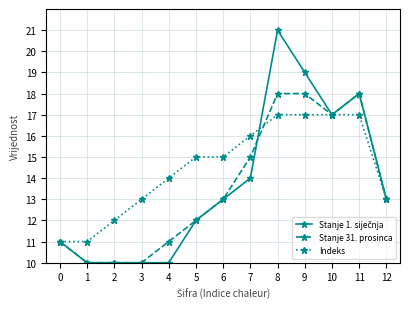

What is the spread (max minus min) of values at 1?

1